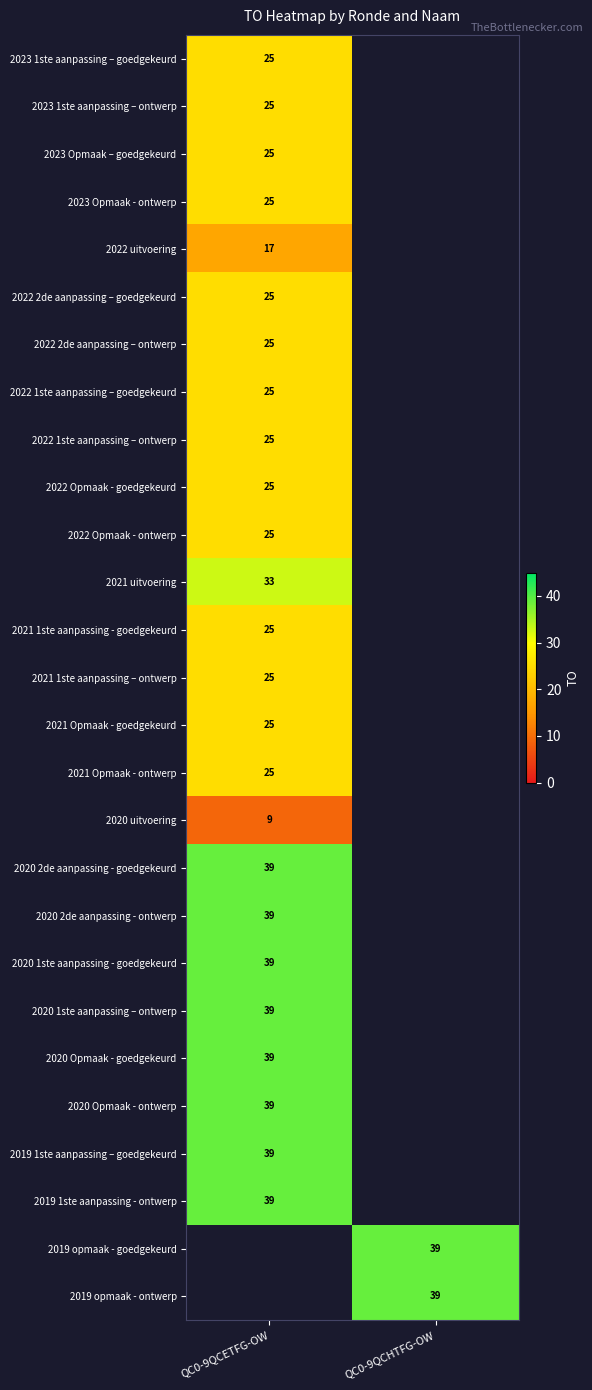

Is it true that 2022 1ste aanpassing – ontwerp equals 39.4 at QC0-9QCETFG-OW?

False